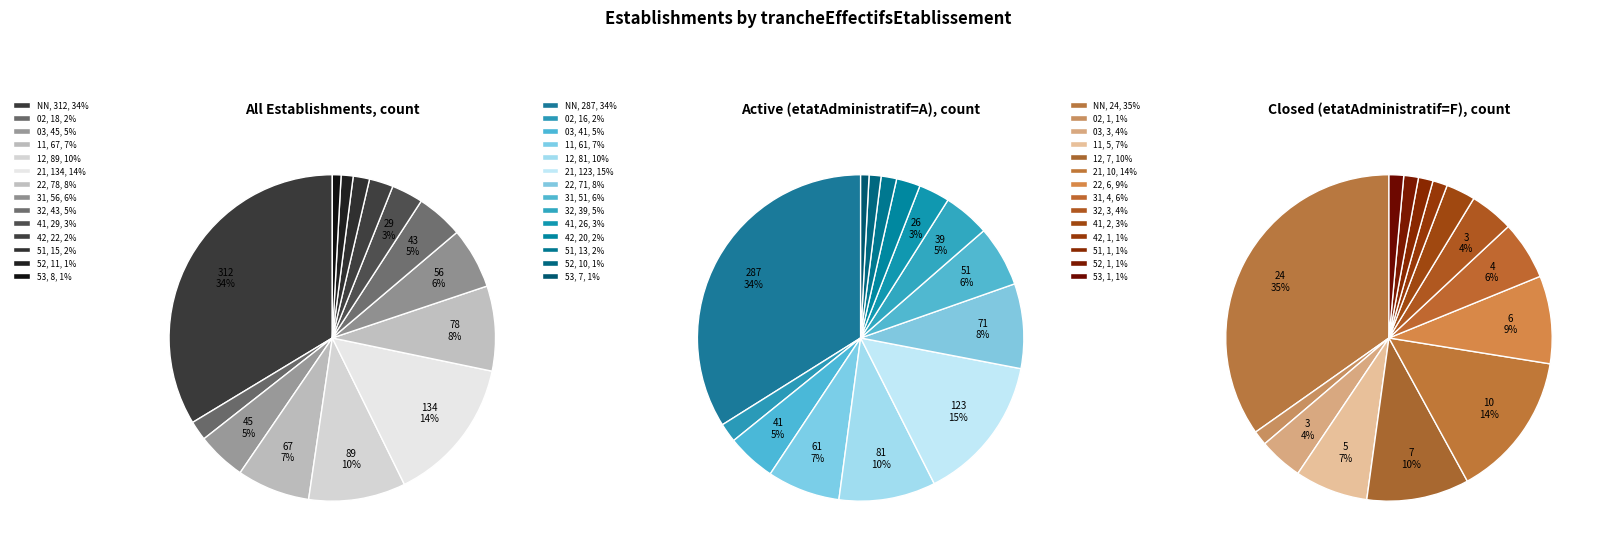

The 12 slice represents 10% of the pie. True or false?

True